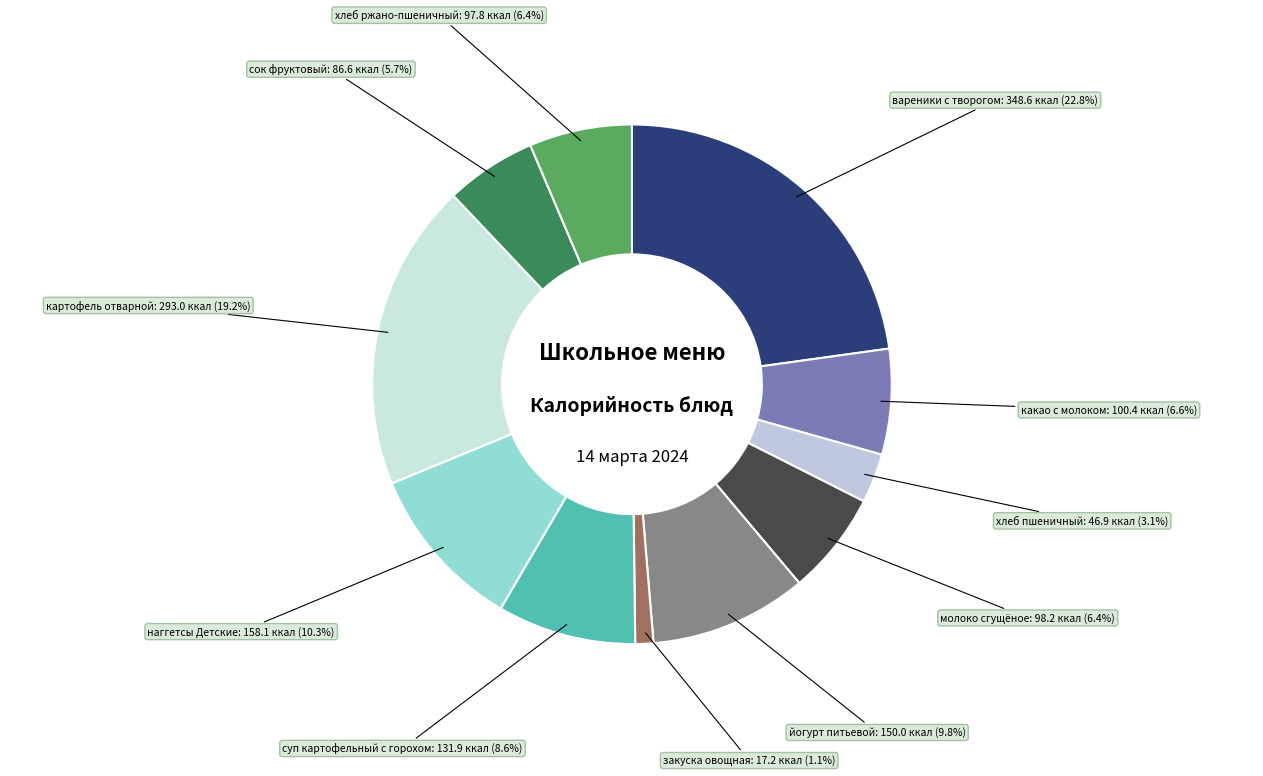

True or false: хлеб пшеничный accounts for 3% of the total.

True